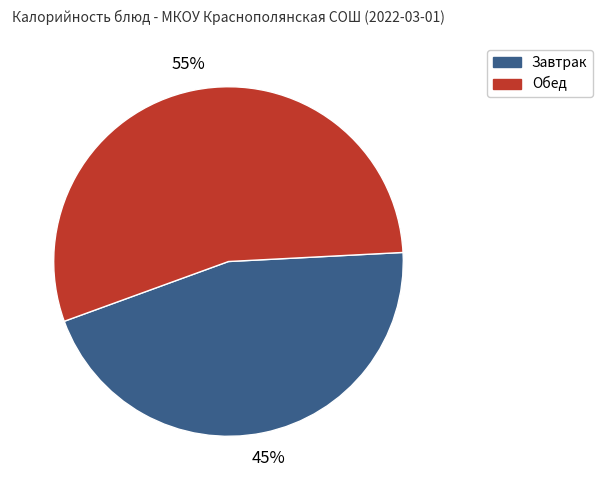

Which category has the smallest portion of the pie?

Завтрак